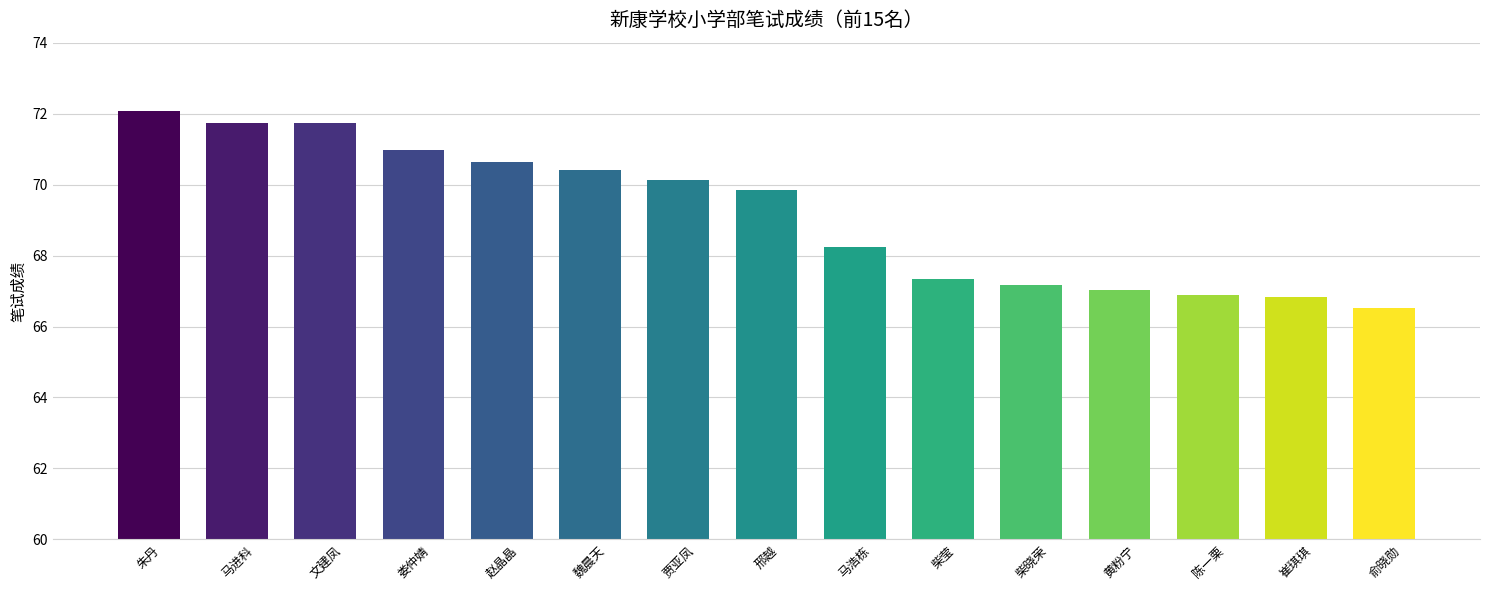

Which category has the highest value across all series?

朱丹